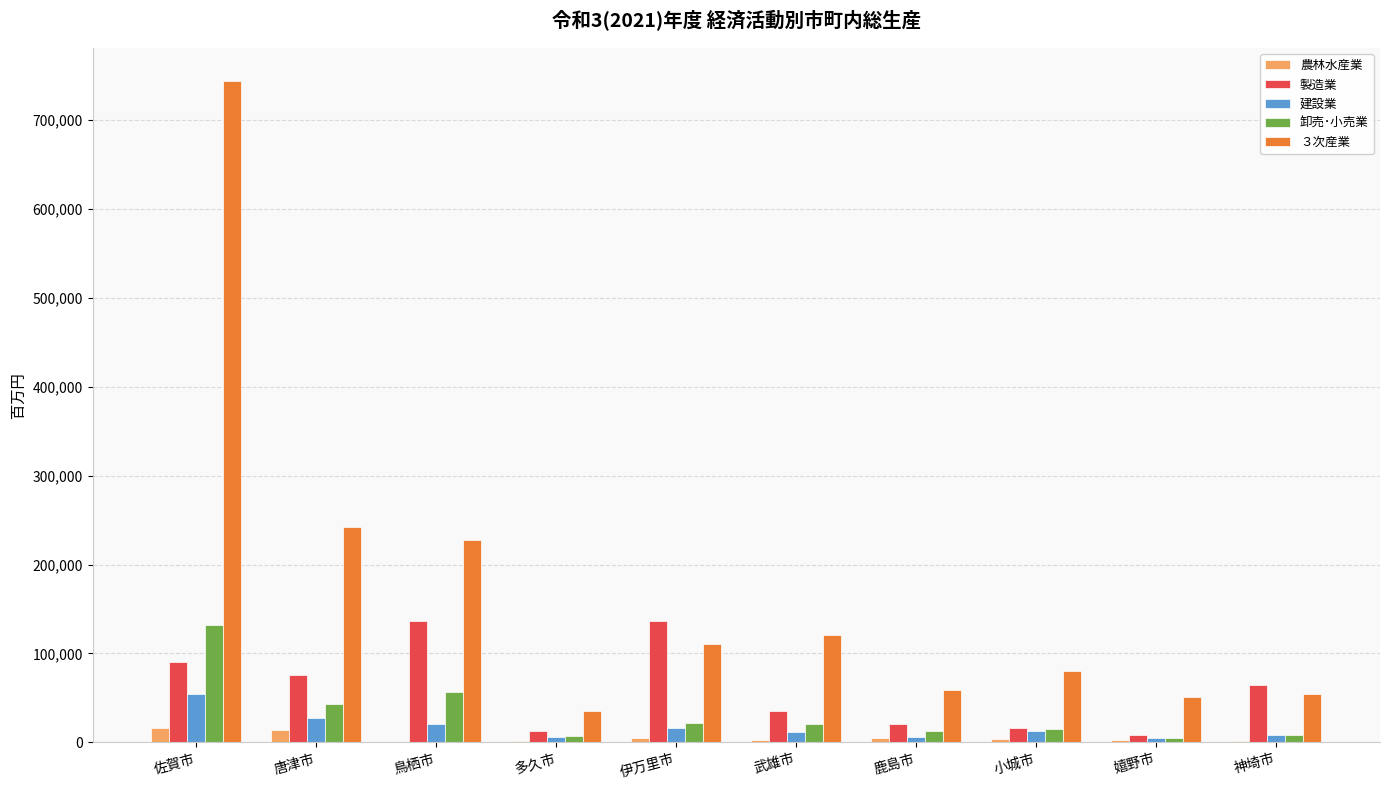

True or false: 建設業 has a value of 20840.0 at 鳥栖市.

True